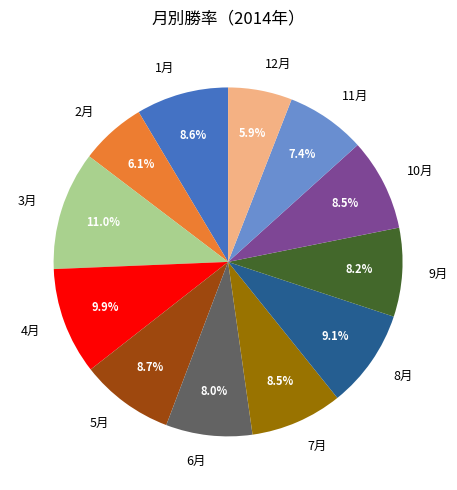

Which slice is the largest?

3月